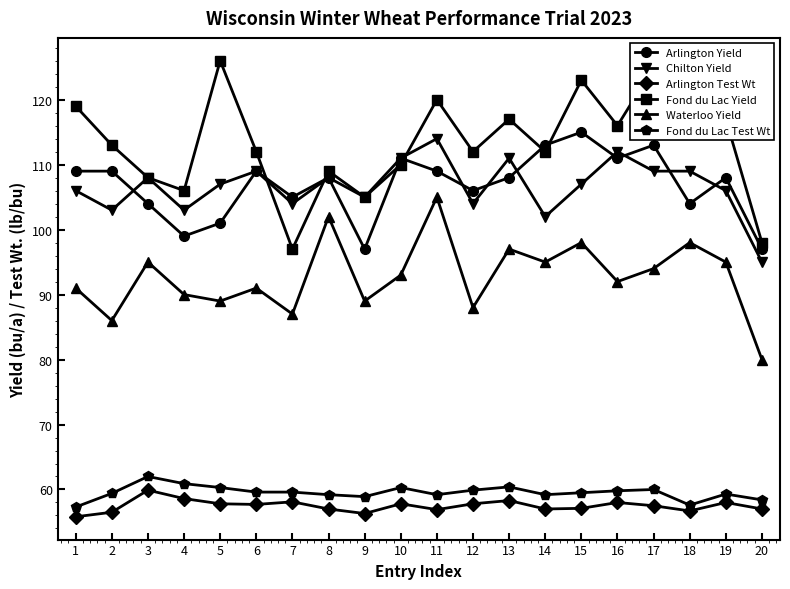

What is the smallest value displayed?

55.8